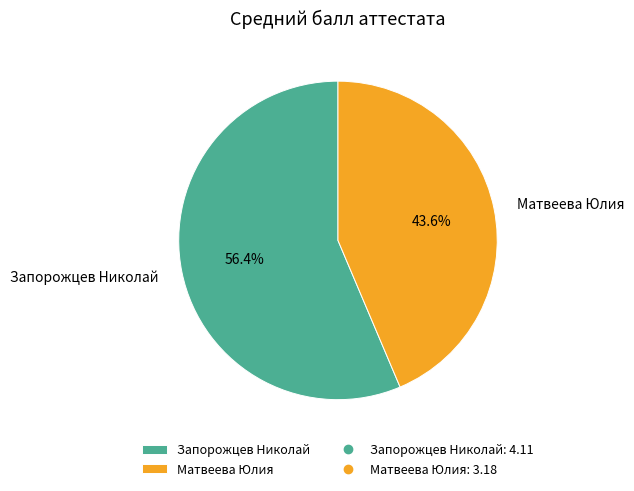

Which slice represents more than half of the pie?

Запорожцев Николай